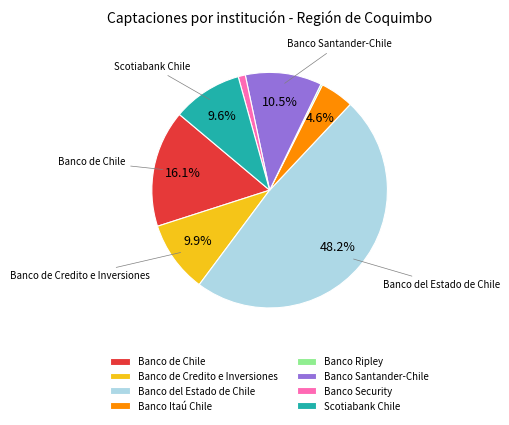

Approximately how many times larger is the value at Banco del Estado de Chile compared to Banco de Chile?

3.0